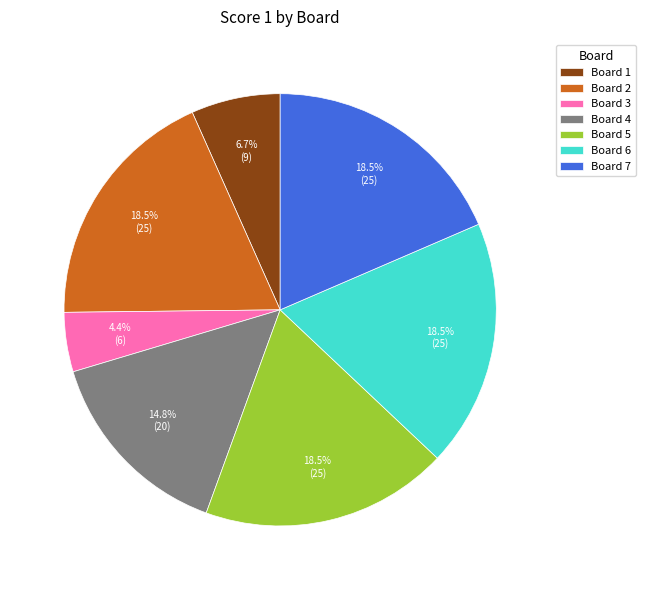

To the nearest percent, what is the combined percentage of Board 4 and Board 3?

19%